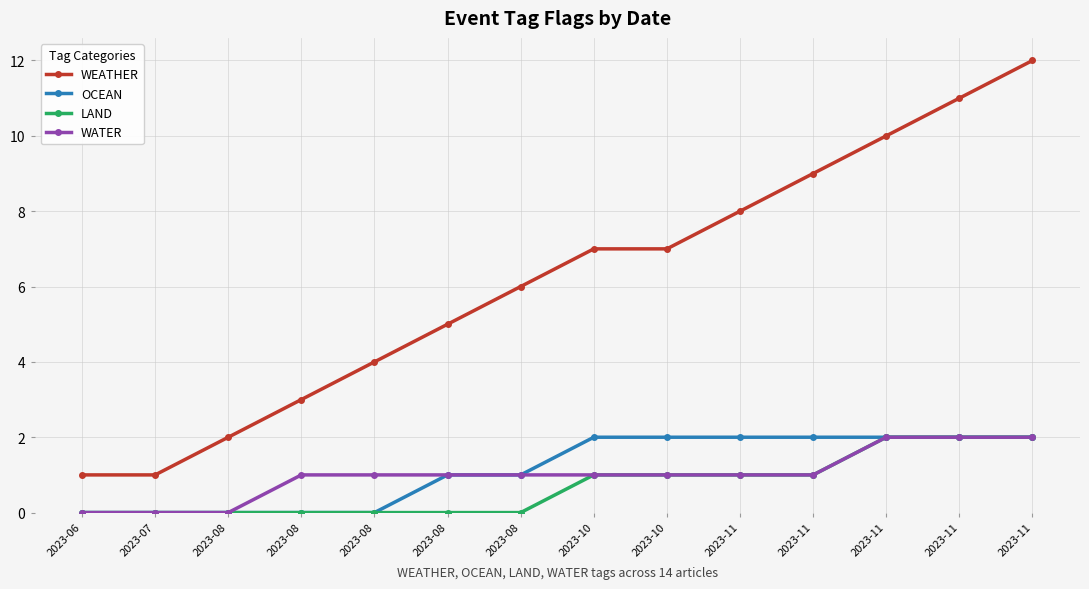

True or false: OCEAN has a value of 0 at 2023-08.

True